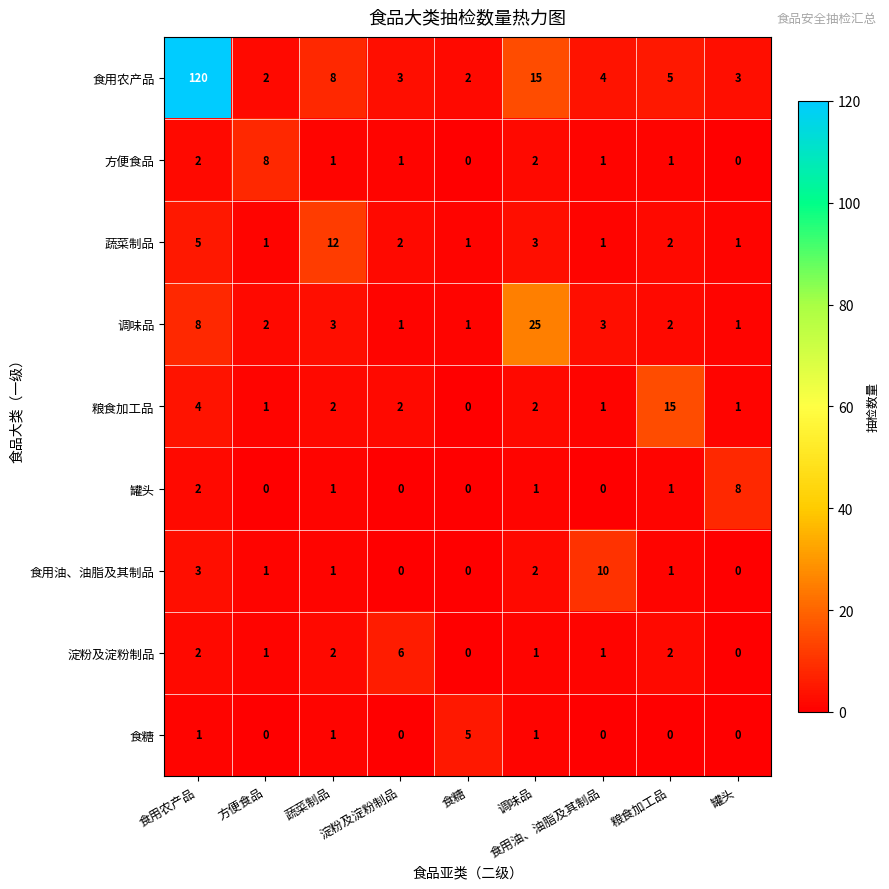

At which category is the sum across all series the highest?

食用农产品